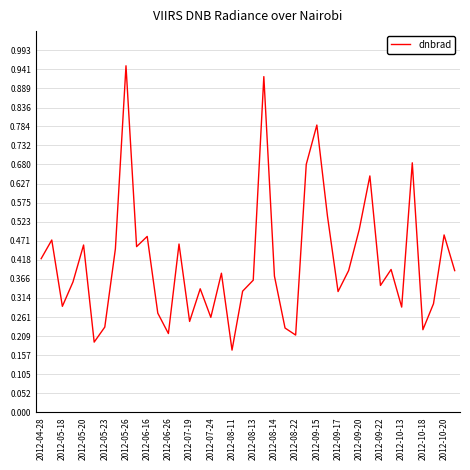

What is the difference between the maximum and second lowest values?

0.8